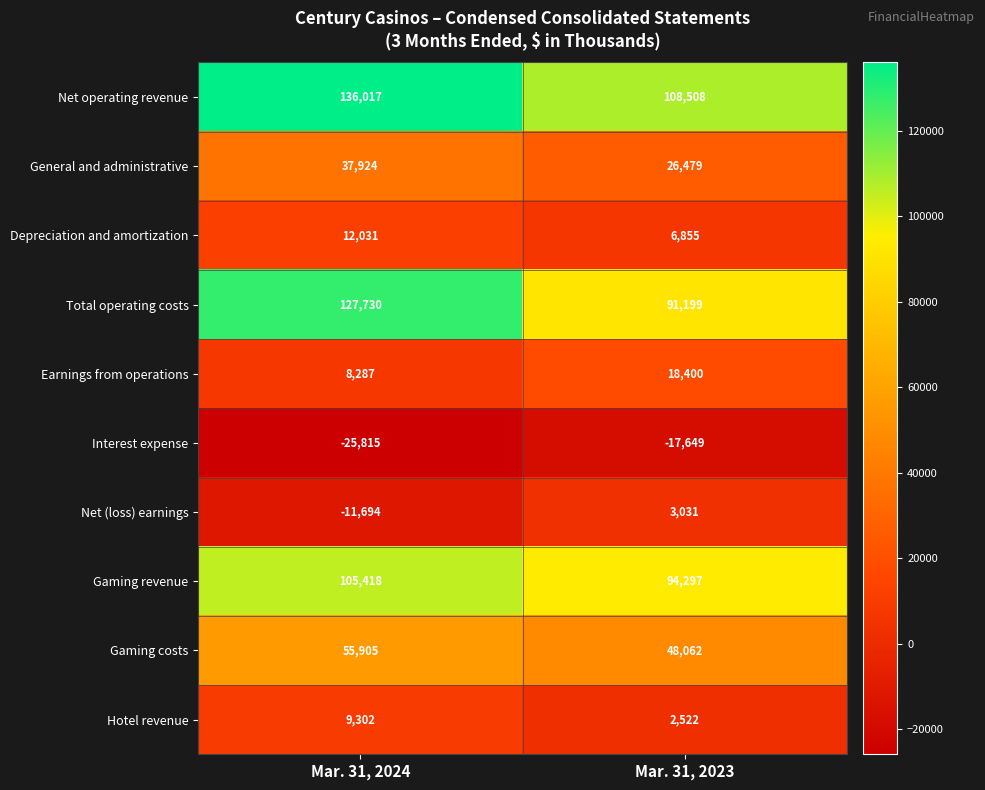

The Total operating costs series shows 127730 at Mar. 31, 2024. True or false?

True